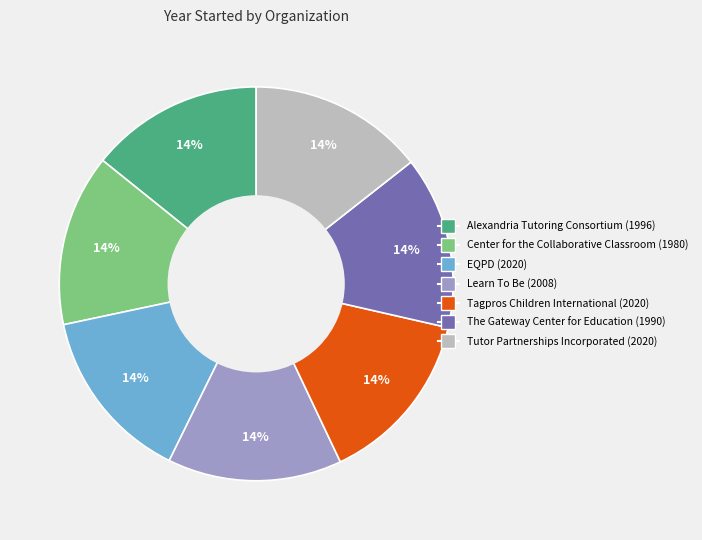

How many segments does this pie chart have?

7